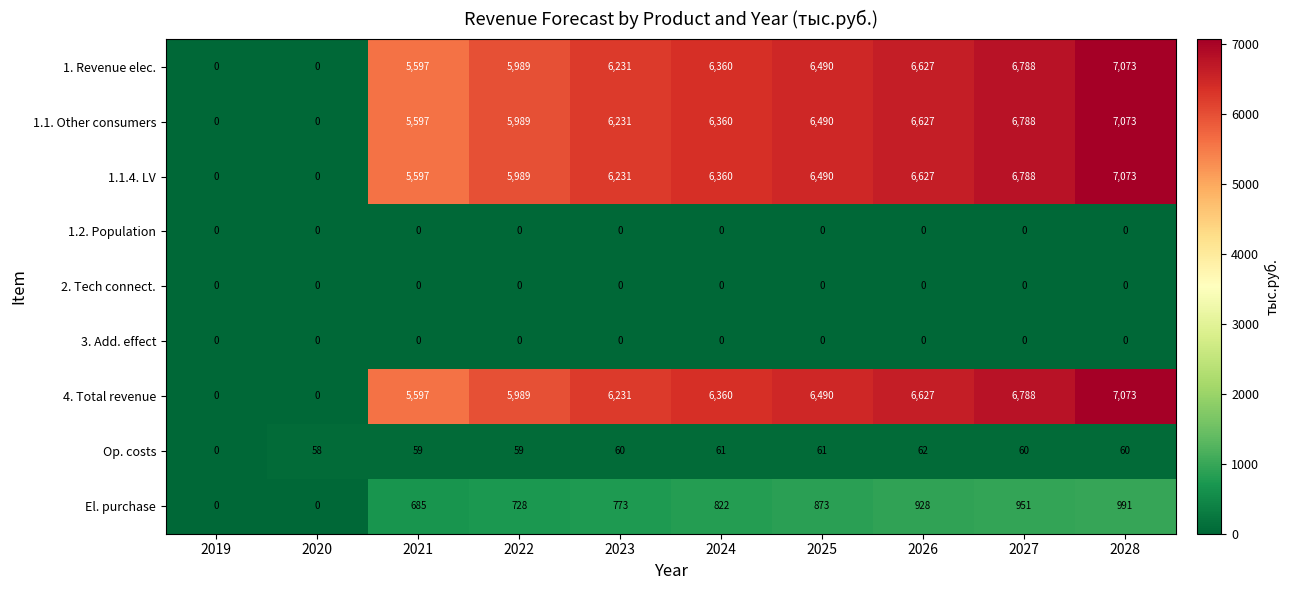

At which category does the chart reach its peak across all series?

2028